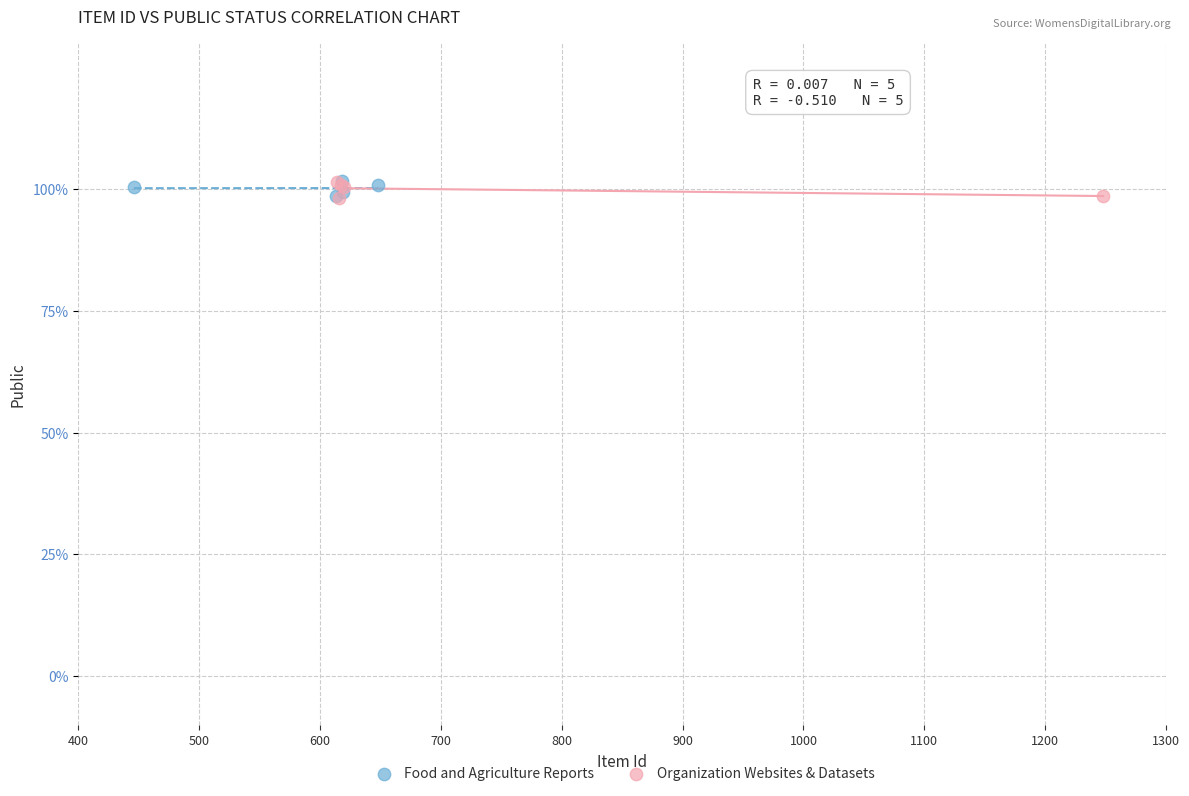

What are all the series names shown in the legend?

Food and Agriculture Reports, Organization Websites & Datasets